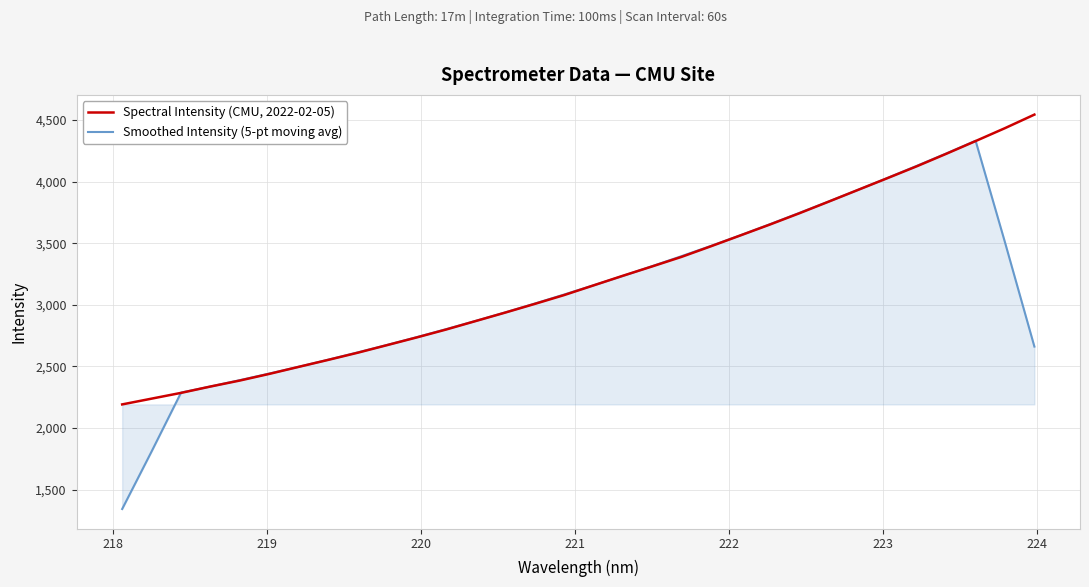

Rank the series by their average value, from highest to lowest.

Spectral Intensity (CMU, 2022-02-05), Smoothed Intensity (5-pt moving avg)